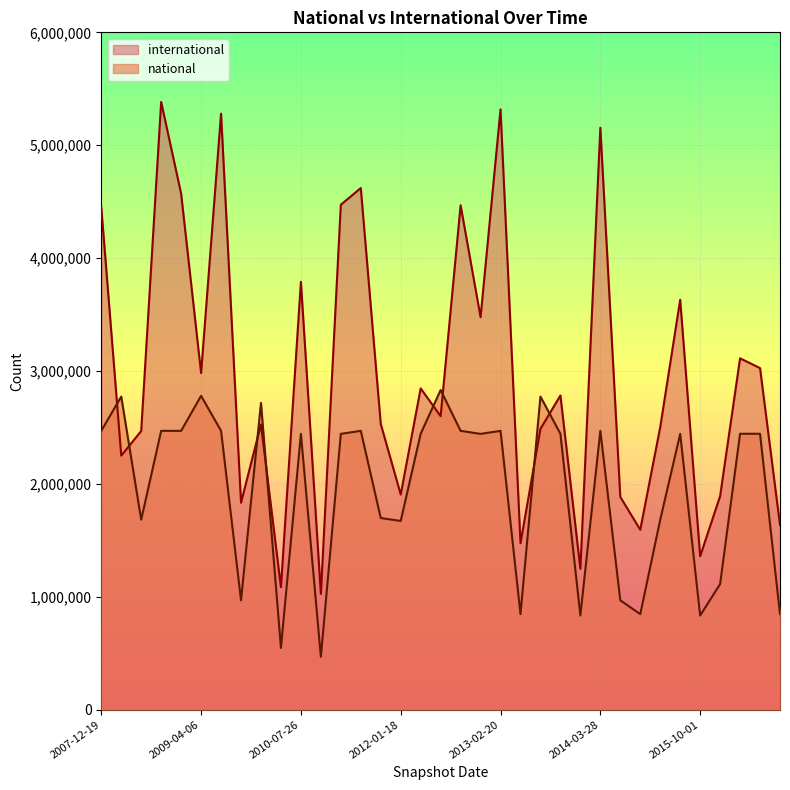

The national series shows 1604050 at 2015-07-03. True or false?

False